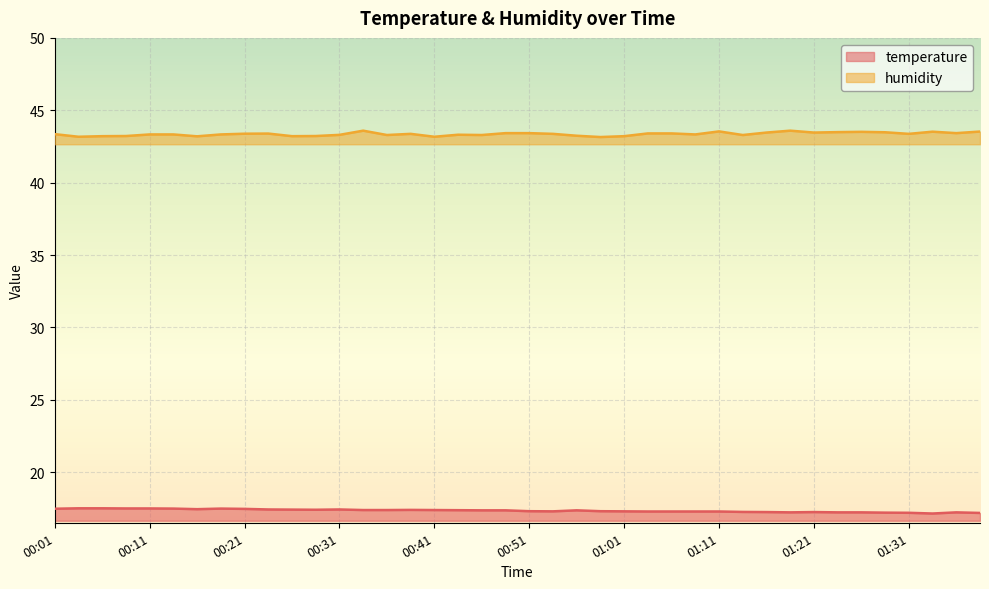

Between 00:01 and 01:38, which series saw the biggest shift?

temperature